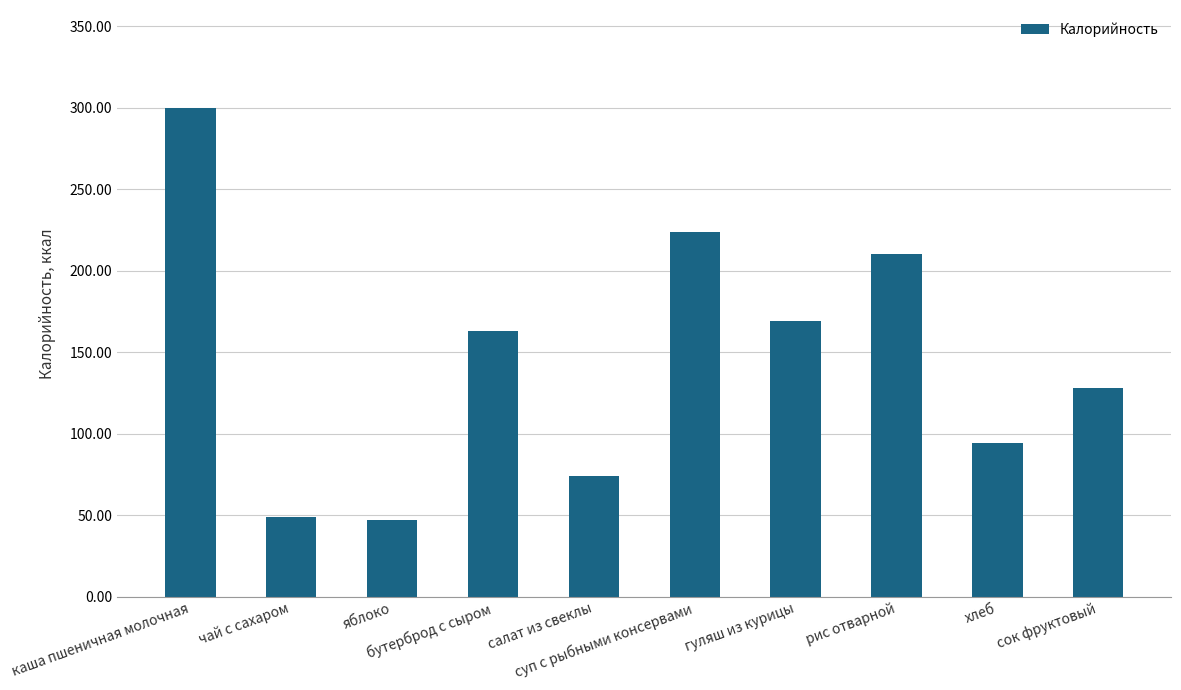

Does the chart contain any negative values?

No